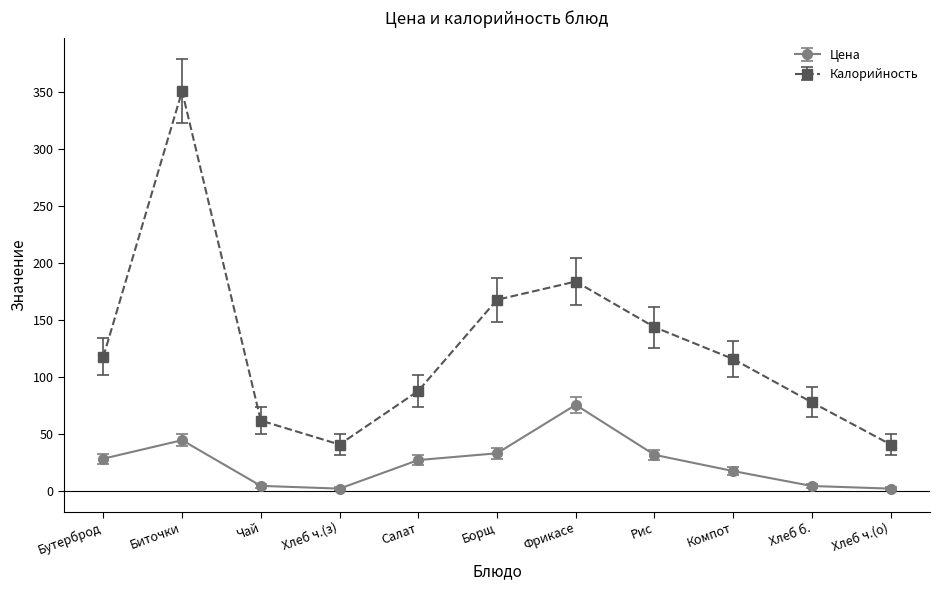

What is the label of the 8th point from the right?

Хлеб ч.(з)